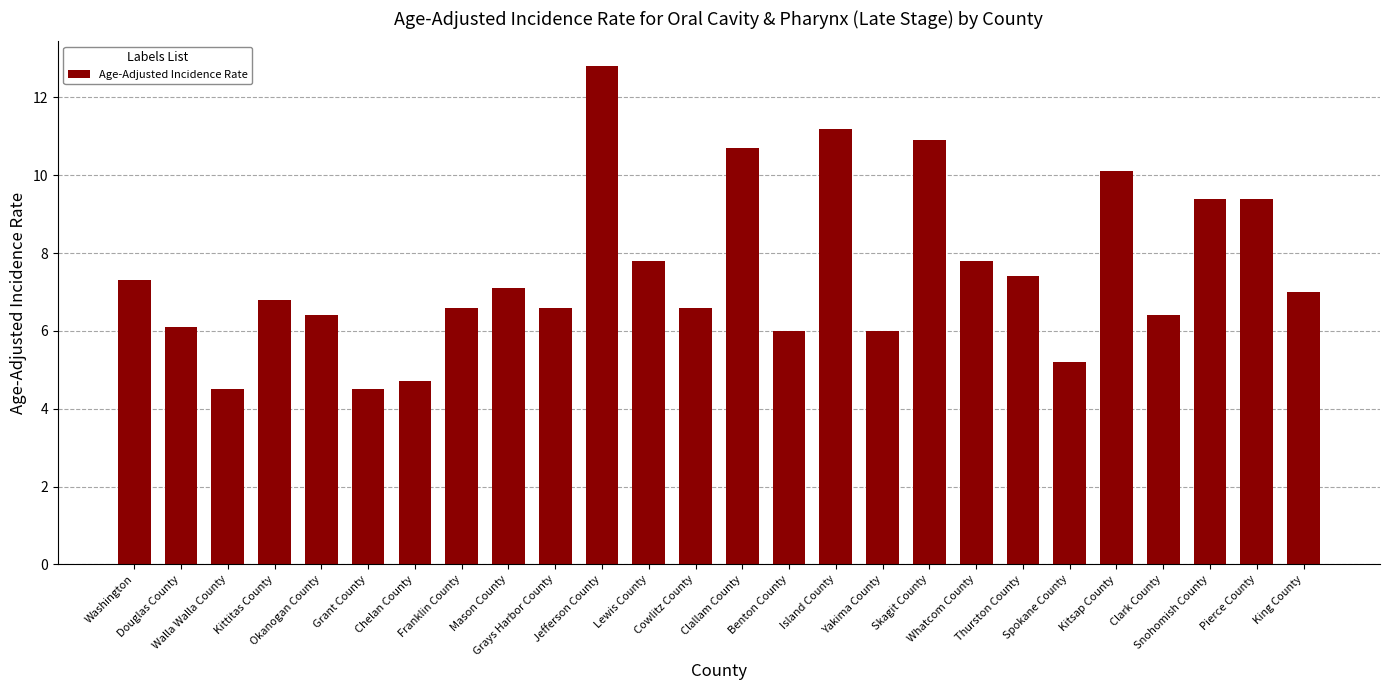

What is the value of the 23rd bar from the left?

6.4